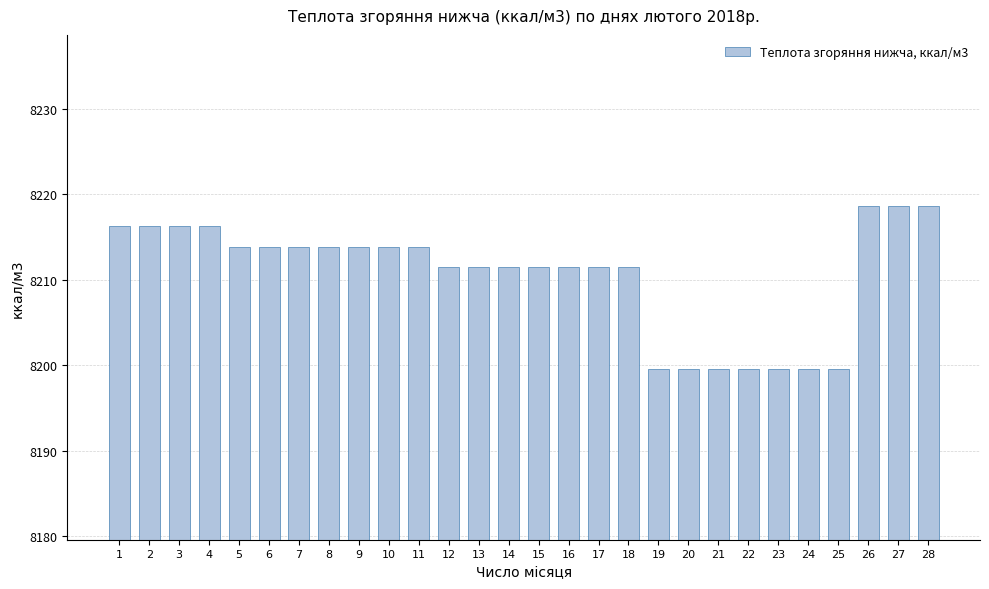

Reading left to right, extract all data points from this chart.

1=8216.3	2=8216.3	3=8216.3	4=8216.3	5=8213.9	6=8213.9	7=8213.9	8=8213.9	9=8213.9	10=8213.9	11=8213.9	12=8211.5	13=8211.5	14=8211.5	15=8211.5	16=8211.5	17=8211.5	18=8211.5	19=8199.6	20=8199.6	21=8199.6	22=8199.6	23=8199.6	24=8199.6	25=8199.6	26=8218.7	27=8218.7	28=8218.7